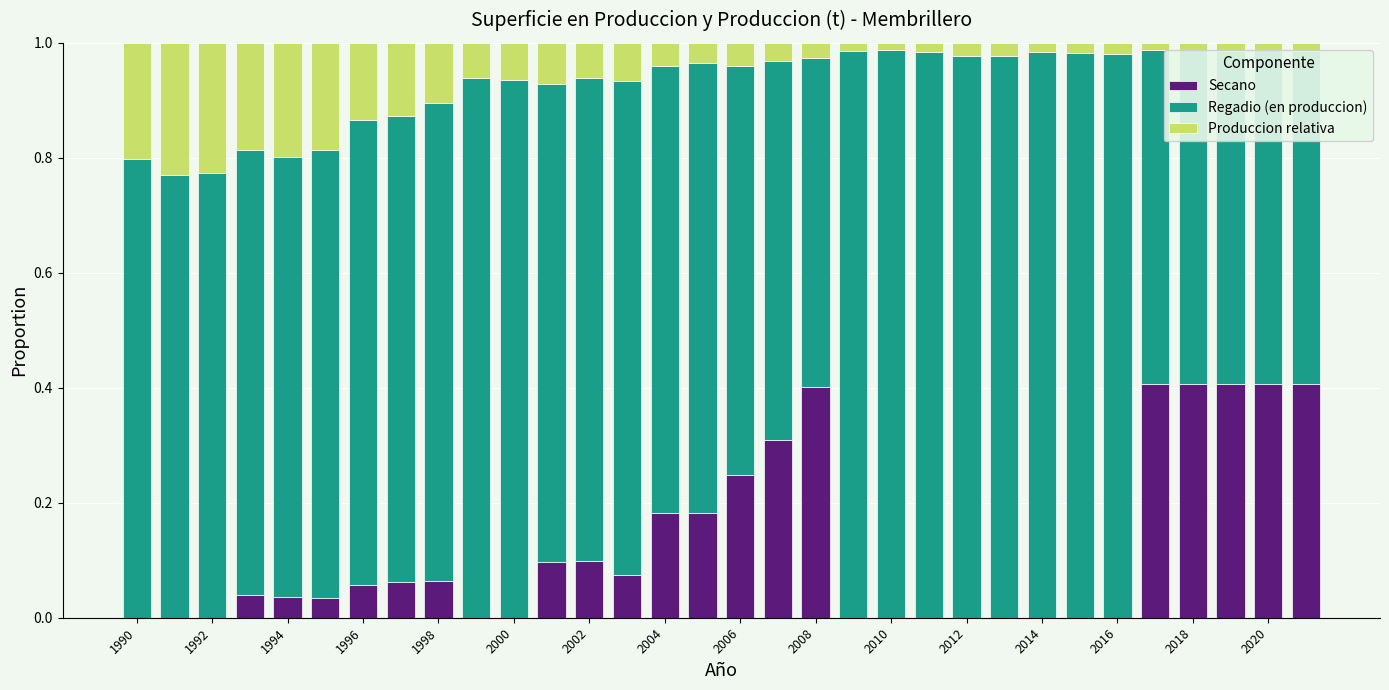

What is the sum of all Secano values?

3.9